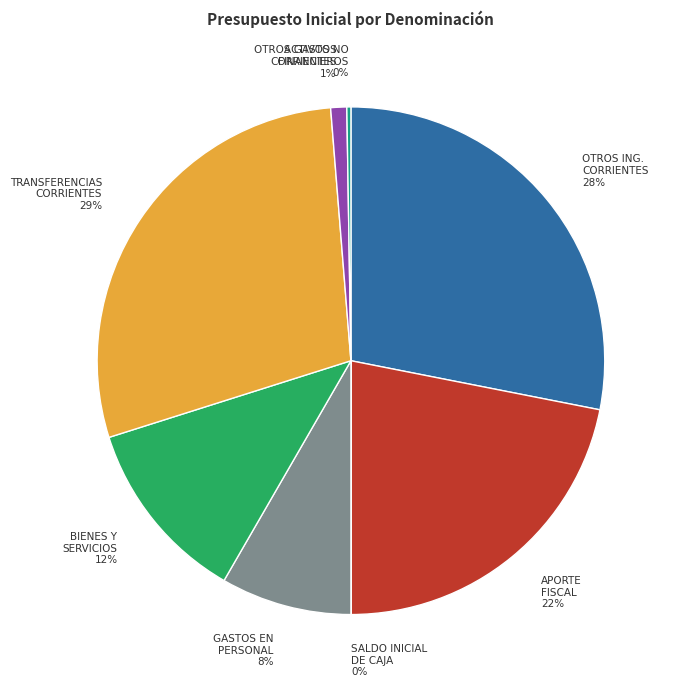

The BIENES Y SERVICIOS 12% slice represents 12% of the pie. True or false?

True